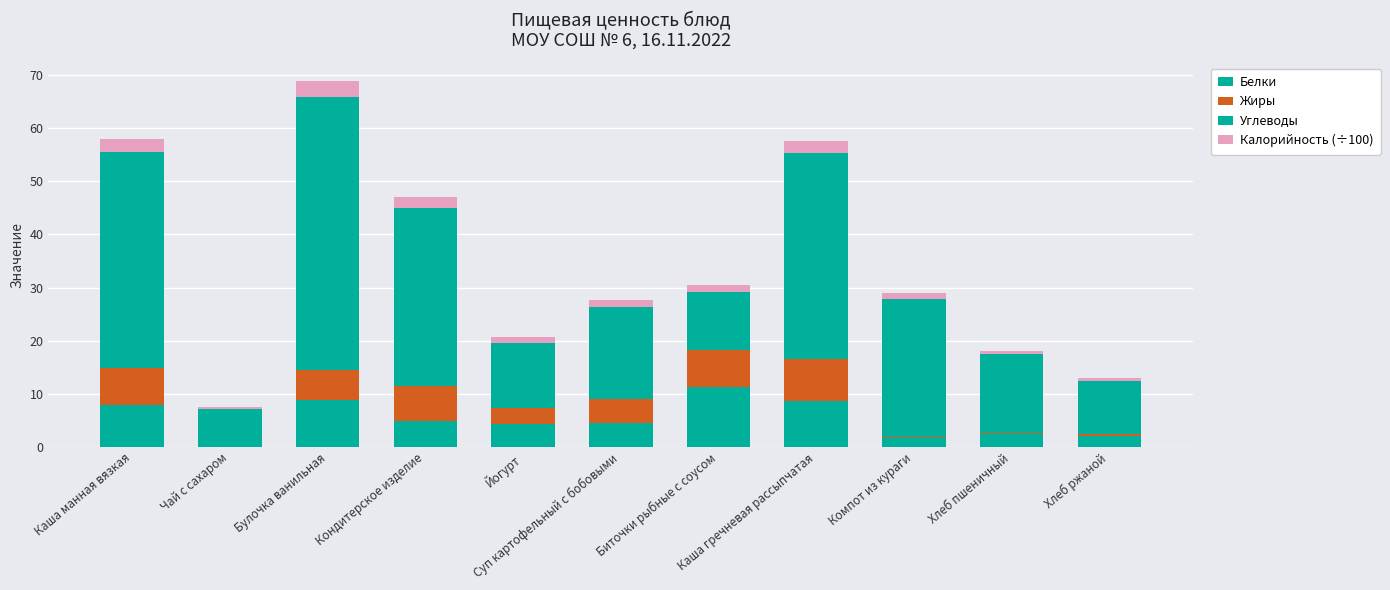

Between Каша манная вязкая and Кондитерское изделие, which series saw the biggest shift?

Углеводы